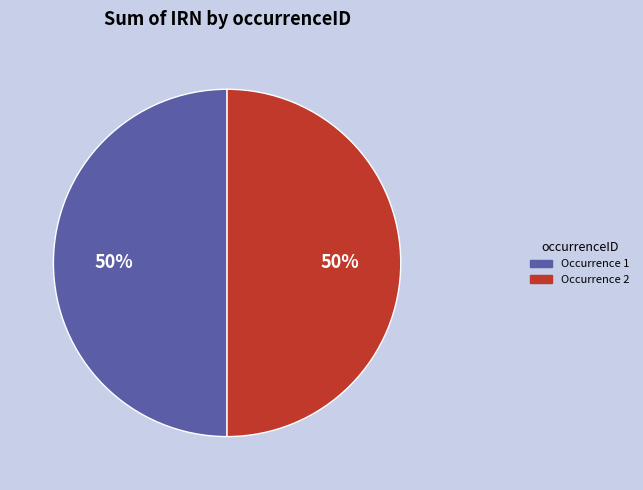

To the nearest percent, what percentage of the pie is Occurrence 1?

50%